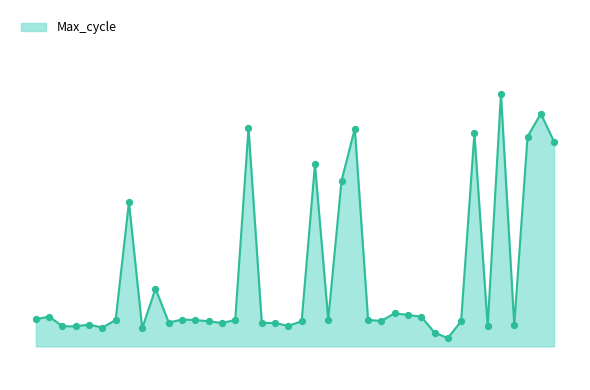

Is this an area chart (filled region under the line)?

Yes